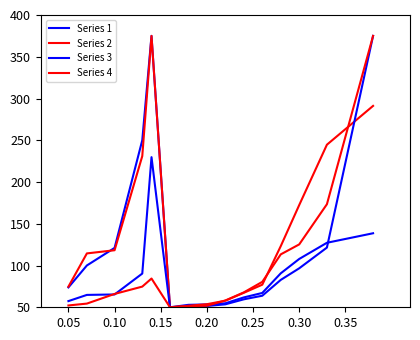

How many lines are shown in the chart?

4